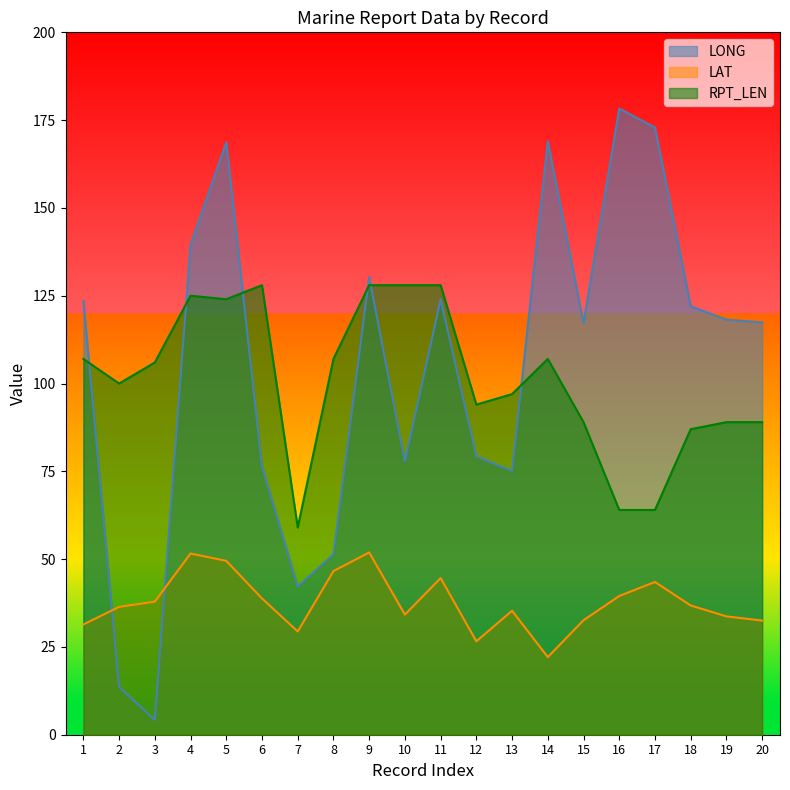

Rank the series at 15 from highest to lowest value.

LONG, RPT_LEN, LAT